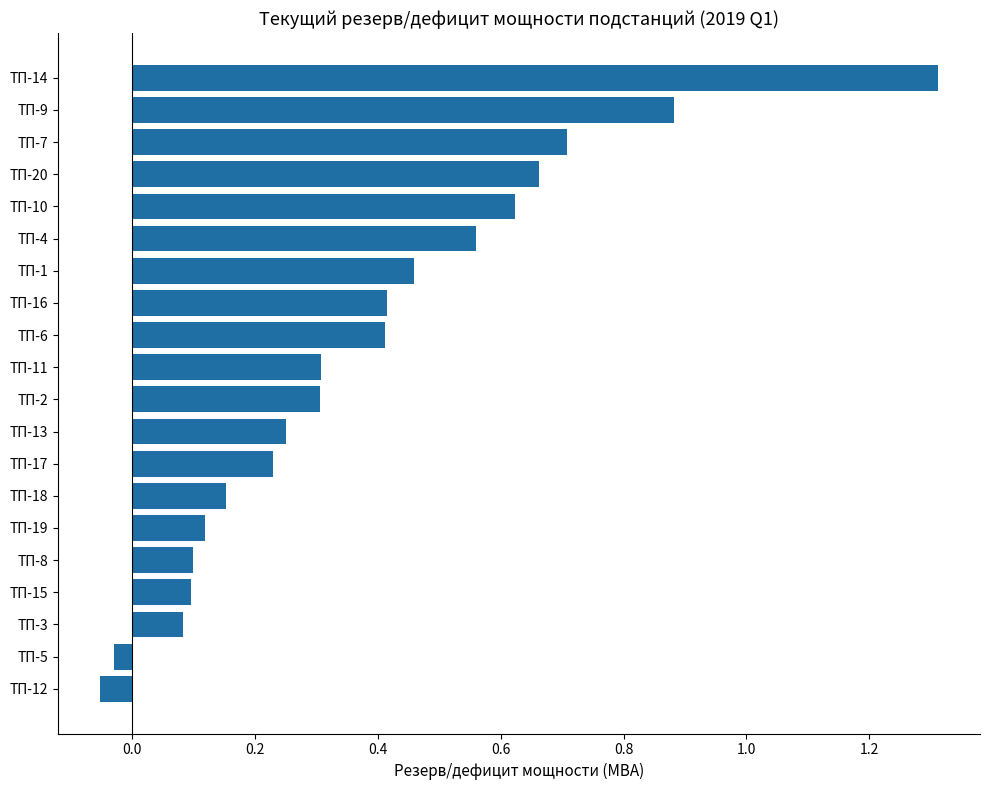

Which label corresponds to the largest value in the chart?

ТП-14